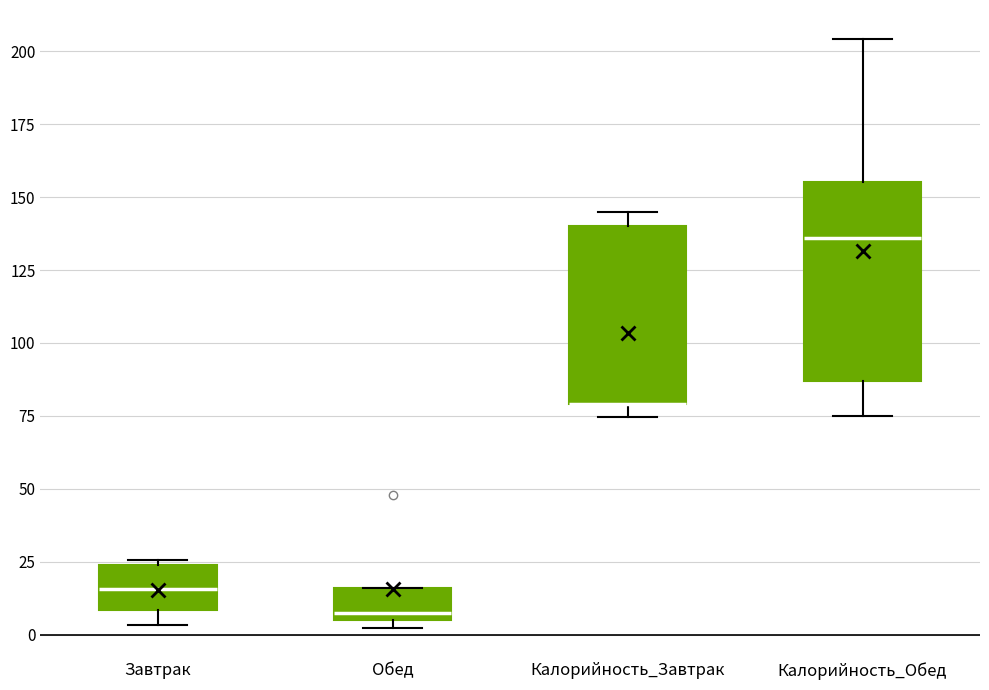

Reading left to right, read every box against the y-axis: the position of its median line, the range the box covers, and the ends of its whiskers. The values are not printed on the chart, so give them approximately, as read against the axis.

Завтрак: median 15, box 10 to 25, whiskers 5 to 25 (just above the box's upper edge)
Обед: median 10, box 5 to 15, whiskers 0 to 15
Калорийность_Завтрак: median 80 (drawn on the box's lower edge), box 80 to 140, whiskers 75 to 145
Калорийность_Обед: median 135, box 85 to 155, whiskers 75 to 205